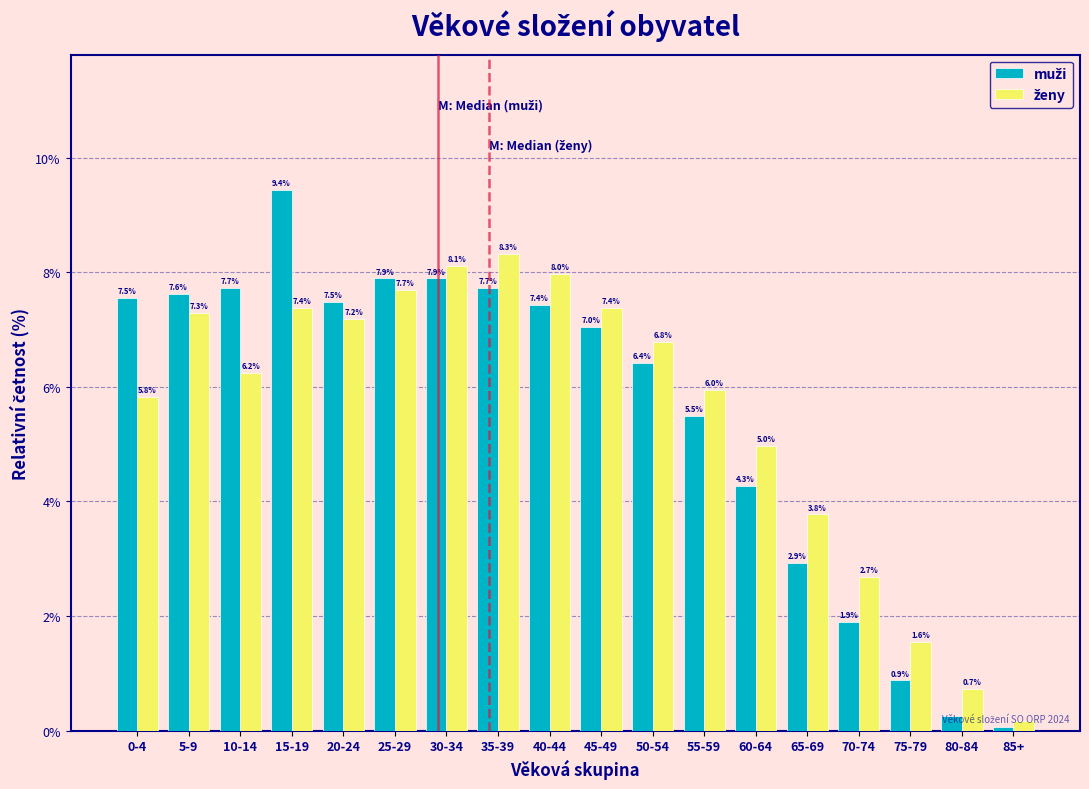

What is the difference between the highest and lowest values at 70-74?

0.8